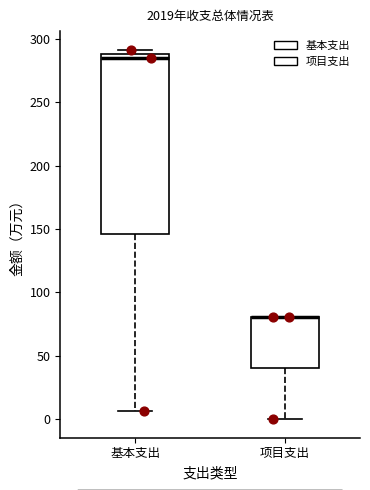

Reading left to right, read every box against the y-axis: the position of its median line, the range the box covers, and the ends of its whiskers. The values are not printed on the chart, so give them approximately, as read against the axis.

基本支出: median 285, box 145 to 290, whiskers 5 to 290 (just above the box's upper edge)
项目支出: median 80 (drawn on the box's upper edge), box 40 to 80, whiskers 0 to 80